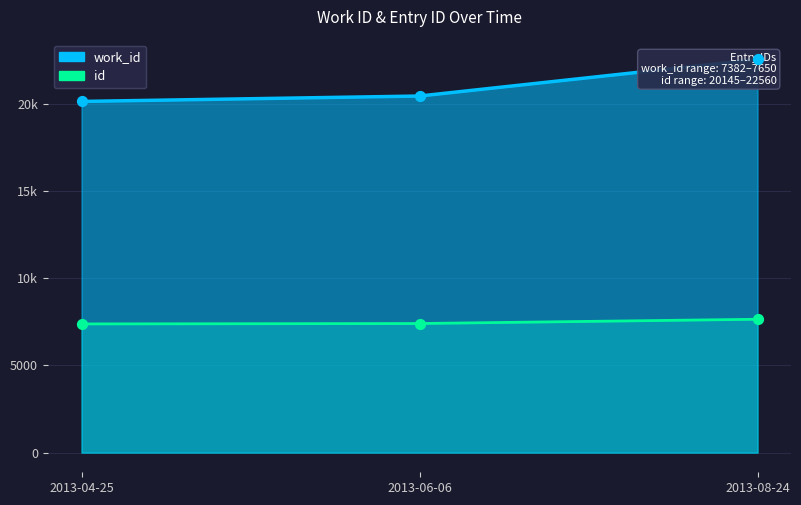

What are all the series names shown in the legend?

work_id, id